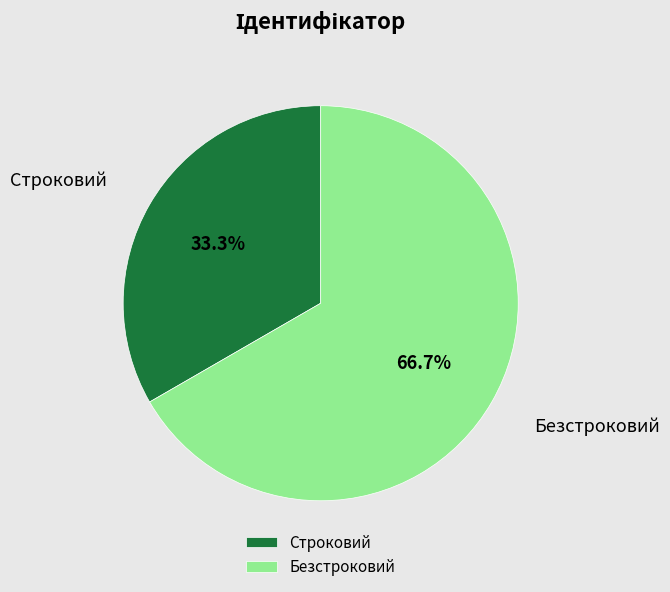

To the nearest percent, what portion does Строковий represent?

33%